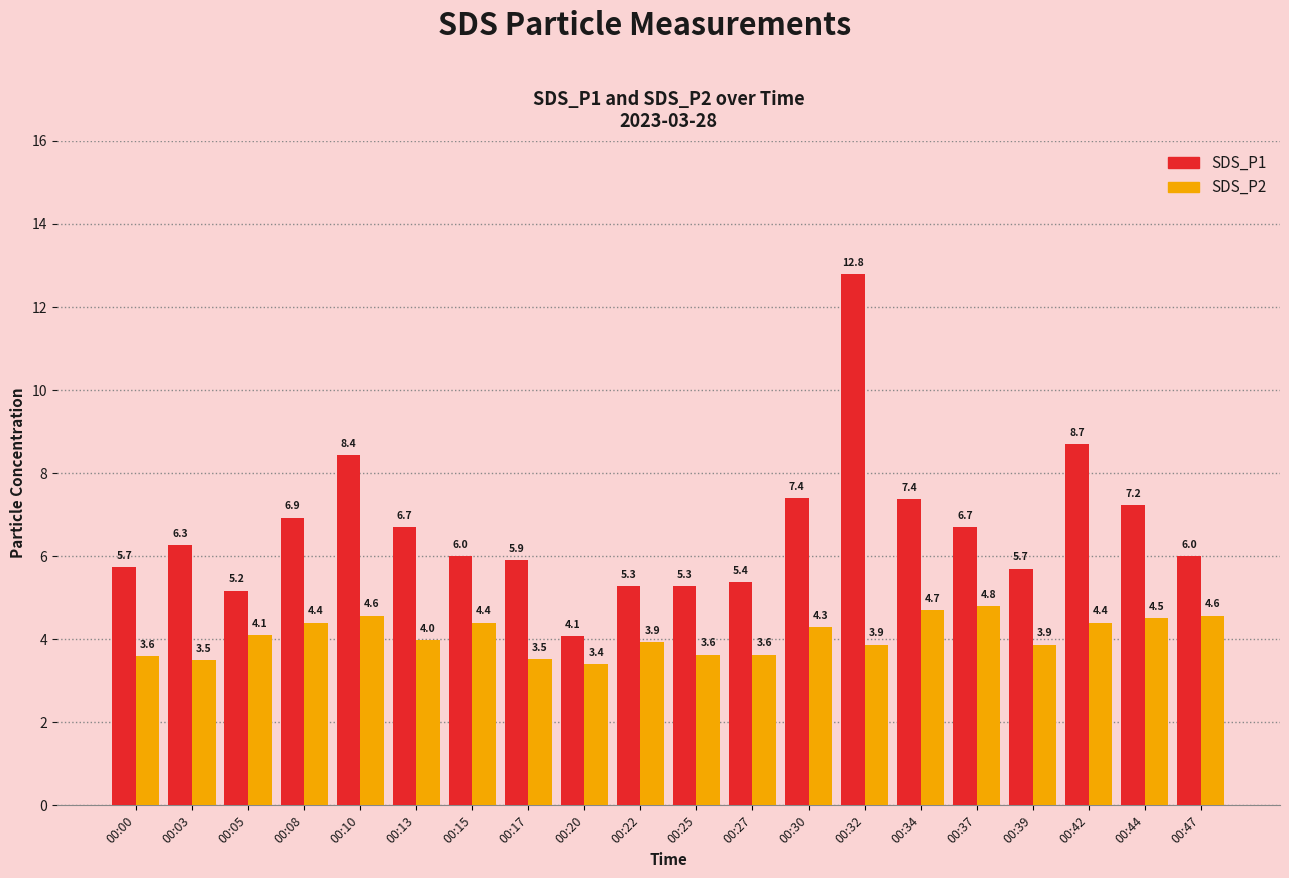

Reading left to right, transcribe all the data shown in this chart.

SDS_P1: 5.7	6.3	5.2	6.9	8.4	6.7	6.0	5.9	4.1	5.3	5.3	5.4	7.4	12.8	7.4	6.7	5.7	8.7	7.2	6.0
SDS_P2: 3.6	3.5	4.1	4.4	4.6	4.0	4.4	3.5	3.4	3.9	3.6	3.6	4.3	3.9	4.7	4.8	3.9	4.4	4.5	4.6